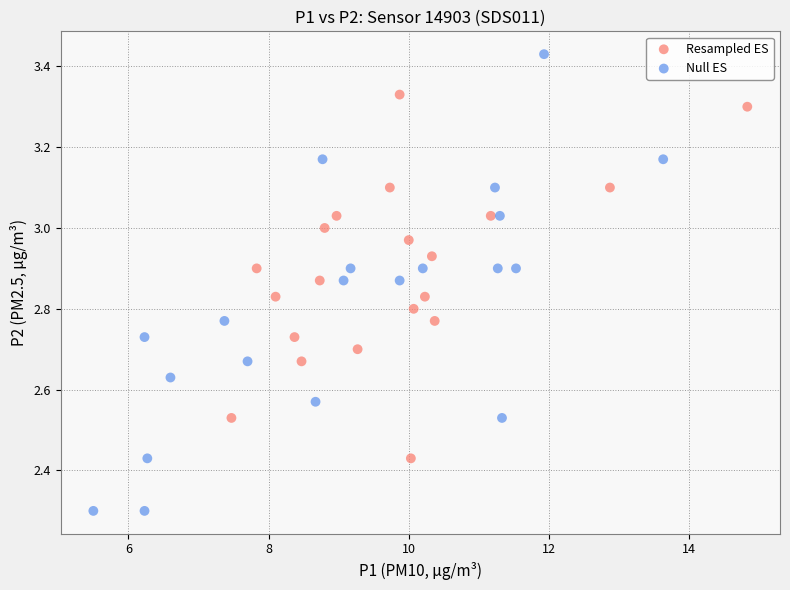

Which series has the widest spread of Y values?

Null ES